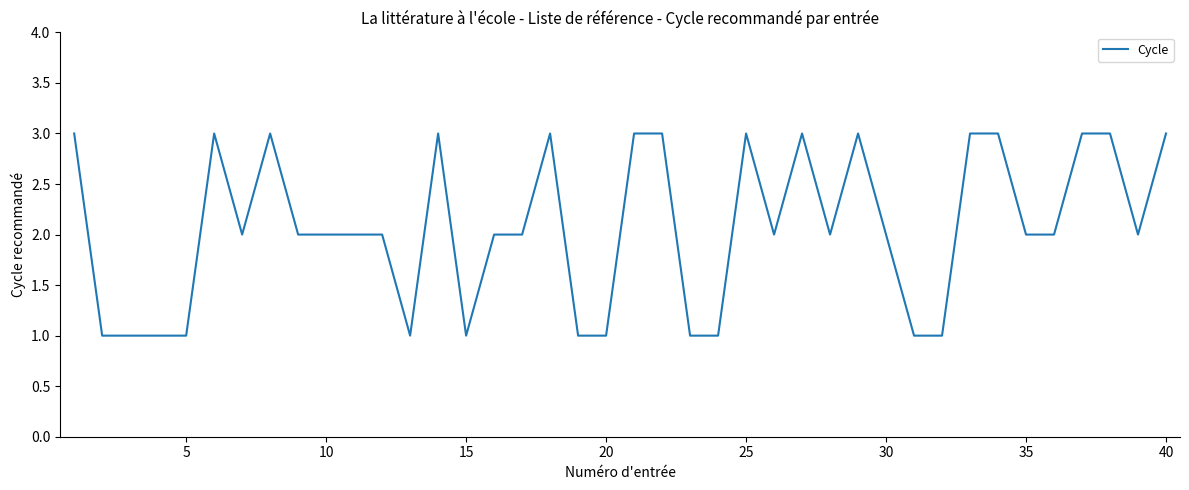

Which label corresponds to the smallest value in the chart?

5